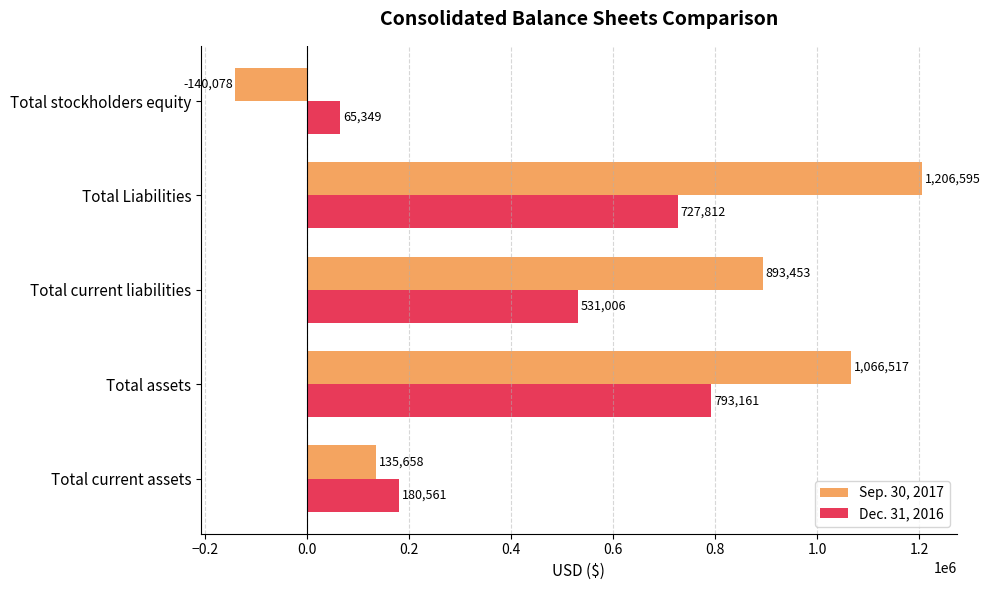

True or false: Sep. 30, 2017 has a value of -84003 at Total stockholders equity.

False